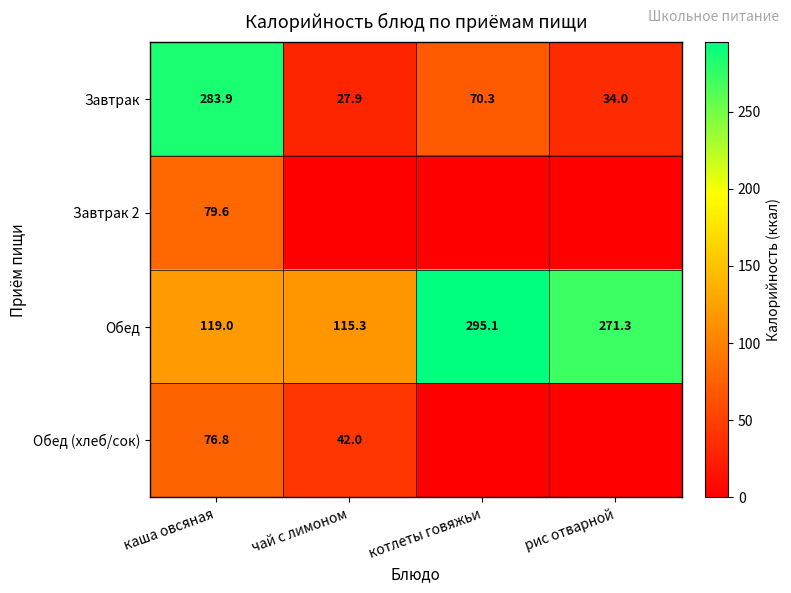

List the labels in order of Обед value, smallest first.

чай с лимоном, каша овсяная, рис отварной, котлеты говяжьи